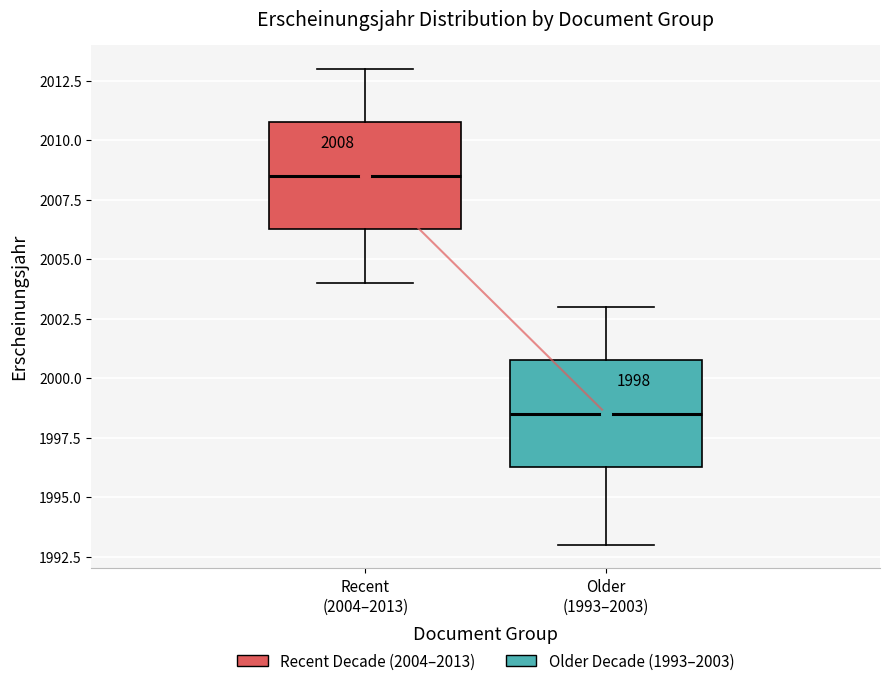

Which box has the highest median line?

Recent (2004–2013)